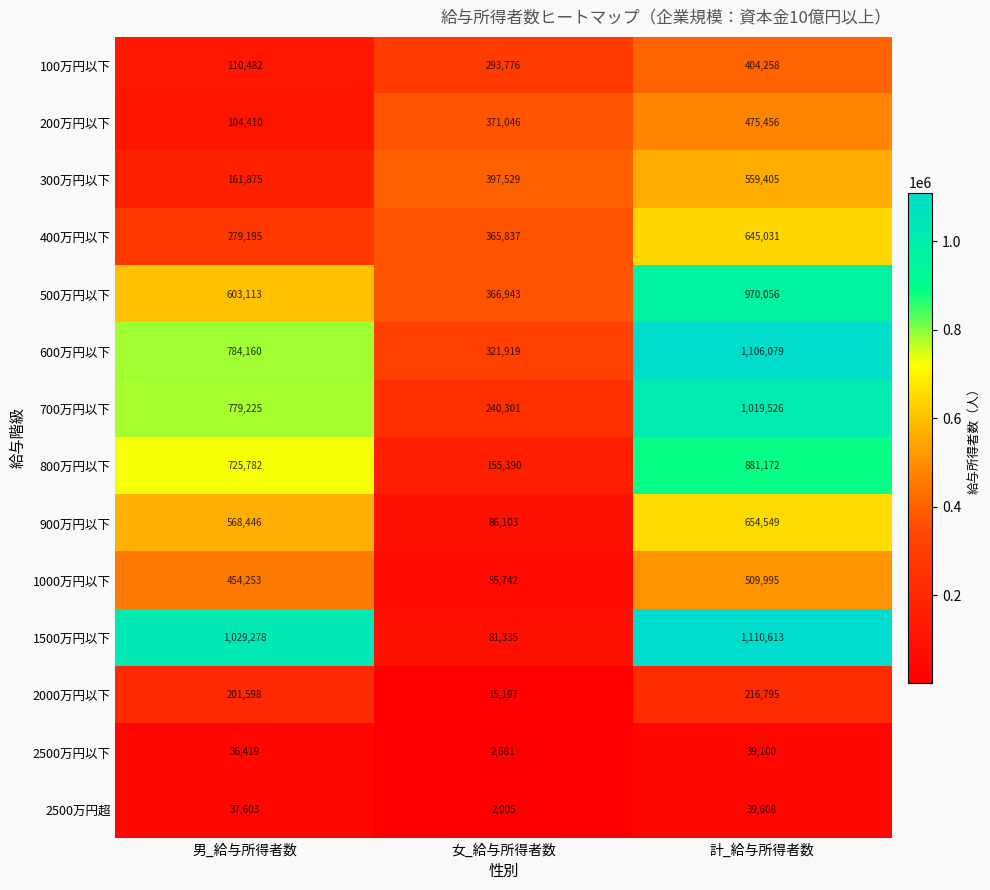

How many categories are shown in the chart?

3